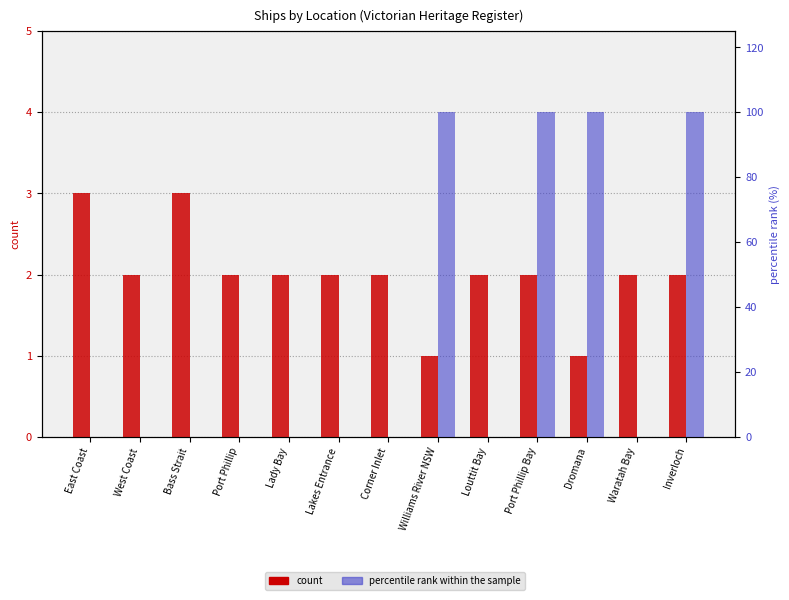

List the series in order of their overall mean, highest first.

percentile rank within the sample, count